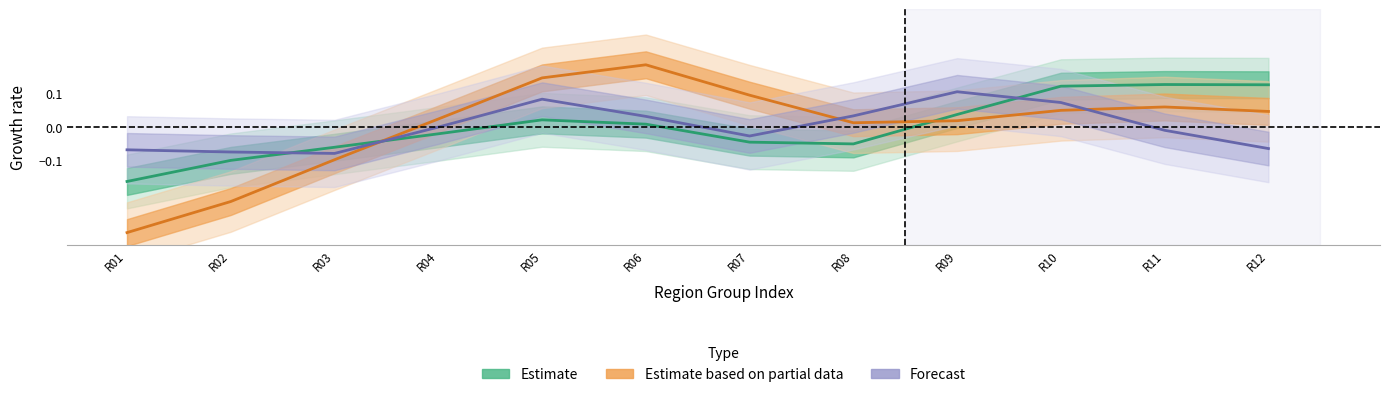

What is the value of the Estimate based on partial data point at the 11th from the left?

0.1